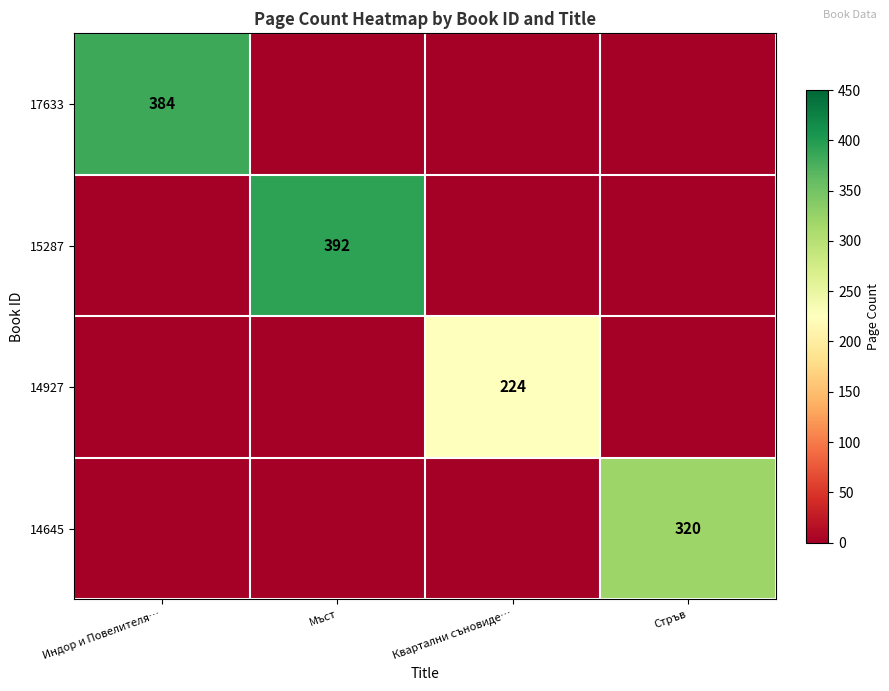

True or false: 14645 has a value of 320 at Стръв.

True